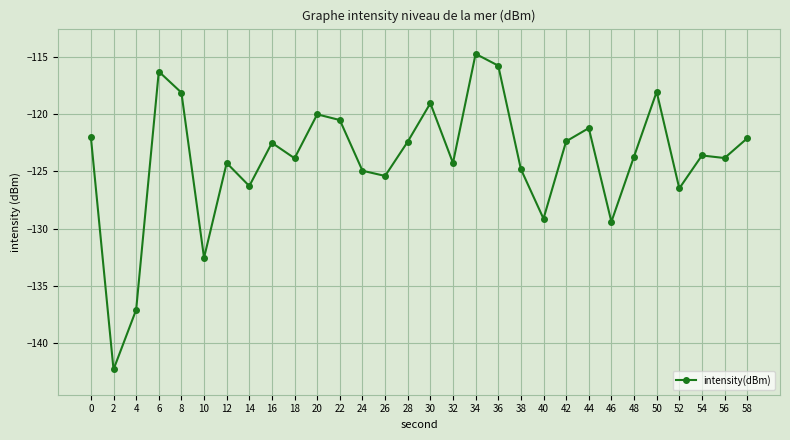

Where is the first local maximum?

6